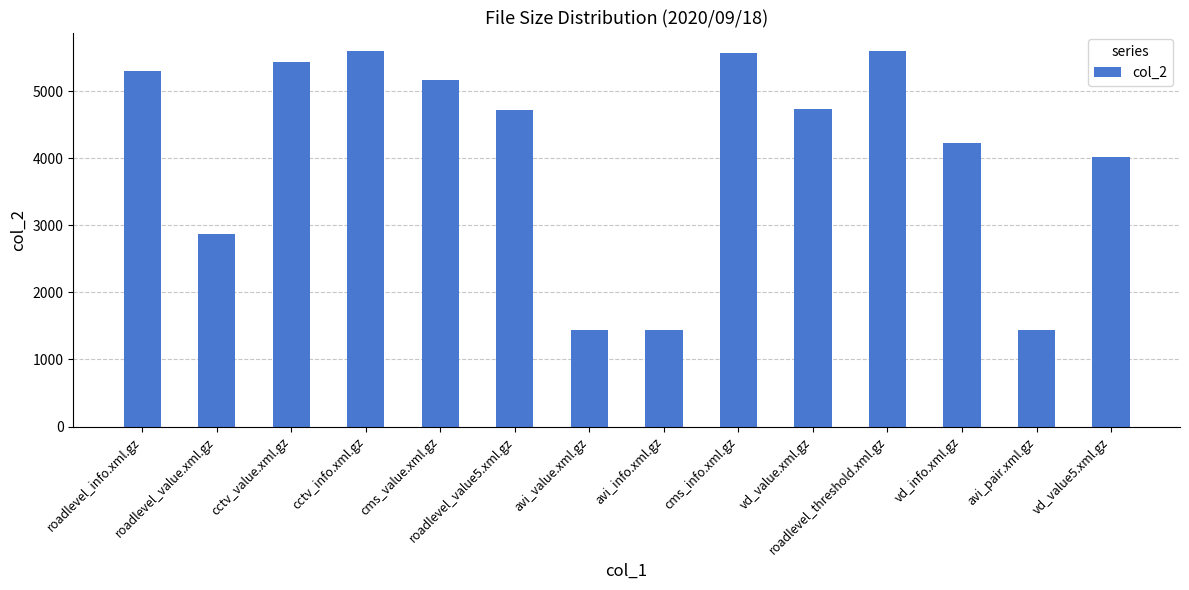

The chart shows a value of 1365 at roadlevel_value5.xml.gz. True or false?

False